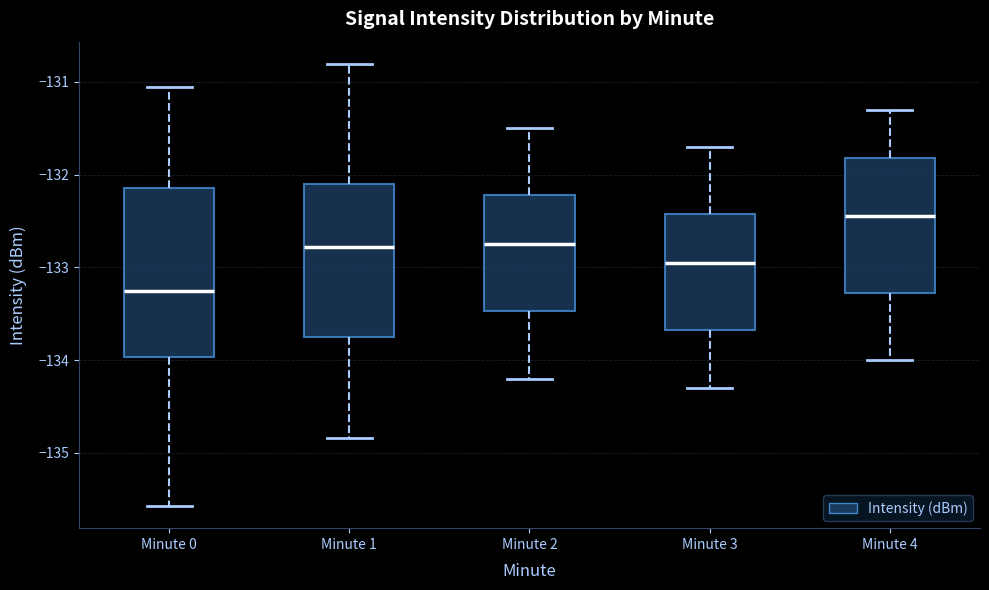

Which box is the tallest, from its lower edge to its upper edge?

Minute 0